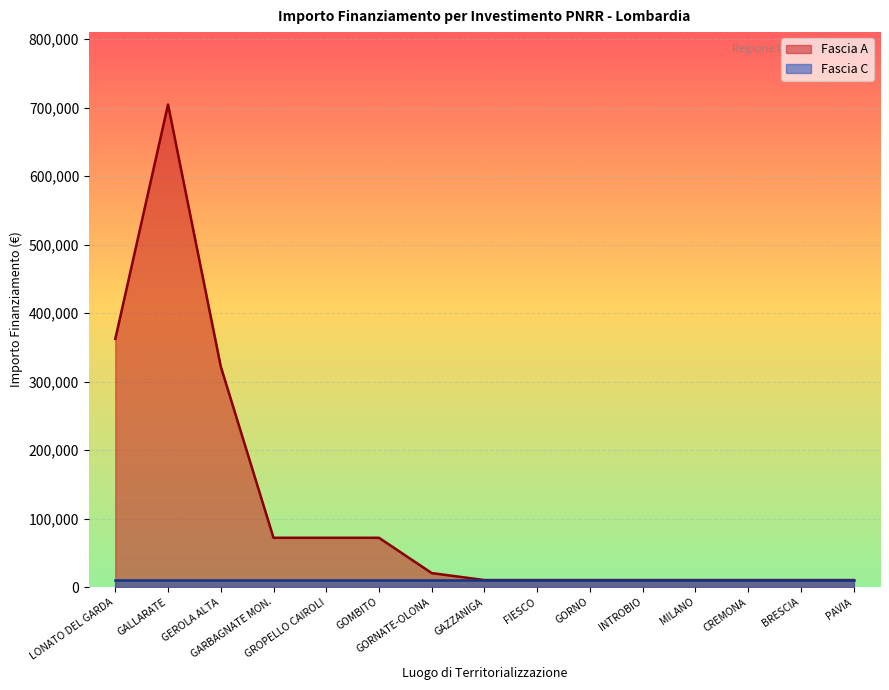

Which series has the widest spread of values?

Fascia A